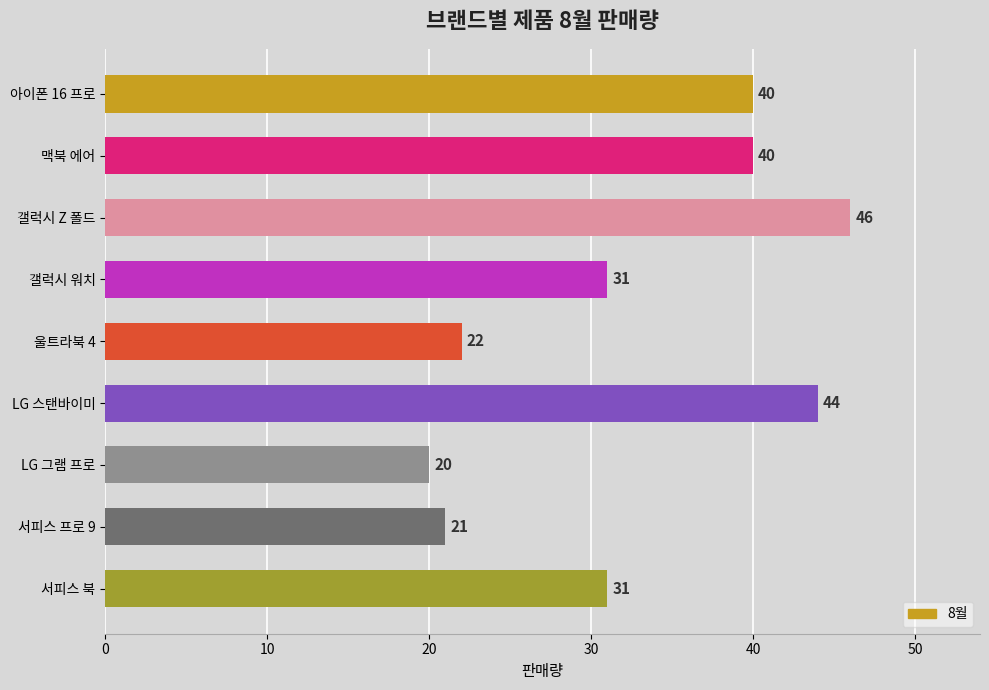

What is the label of the 6th bar from the top?

LG 스탠바이미